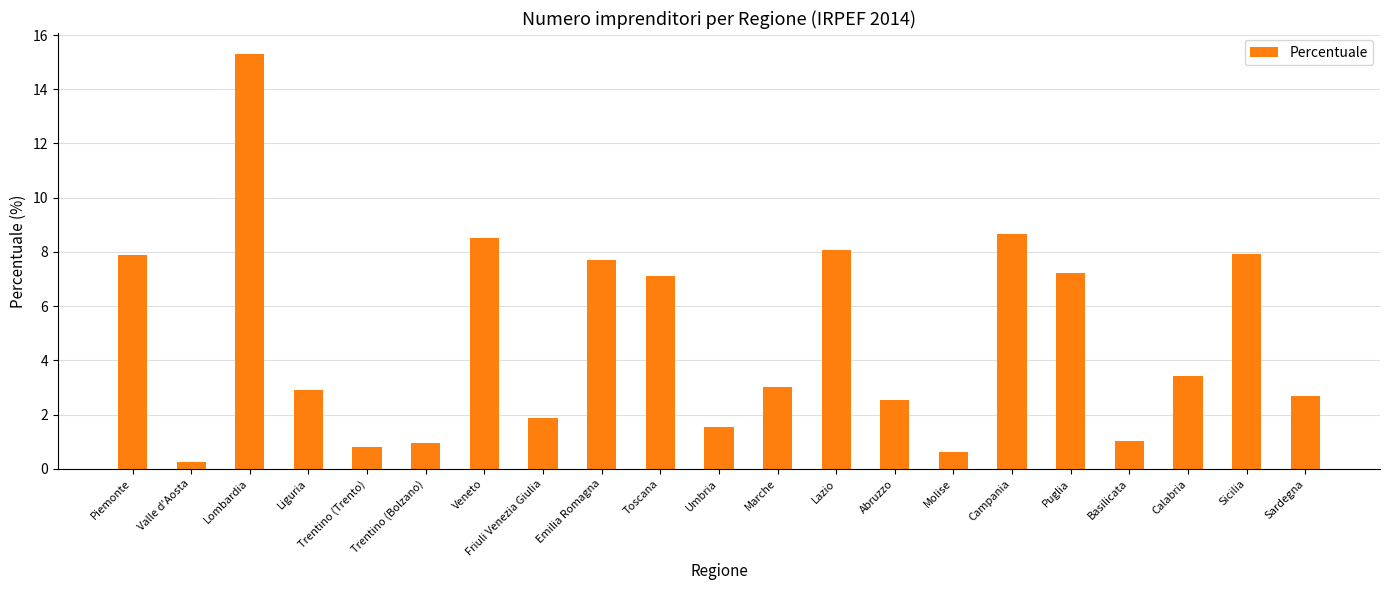

Between Veneto and Calabria, which is larger?

Veneto